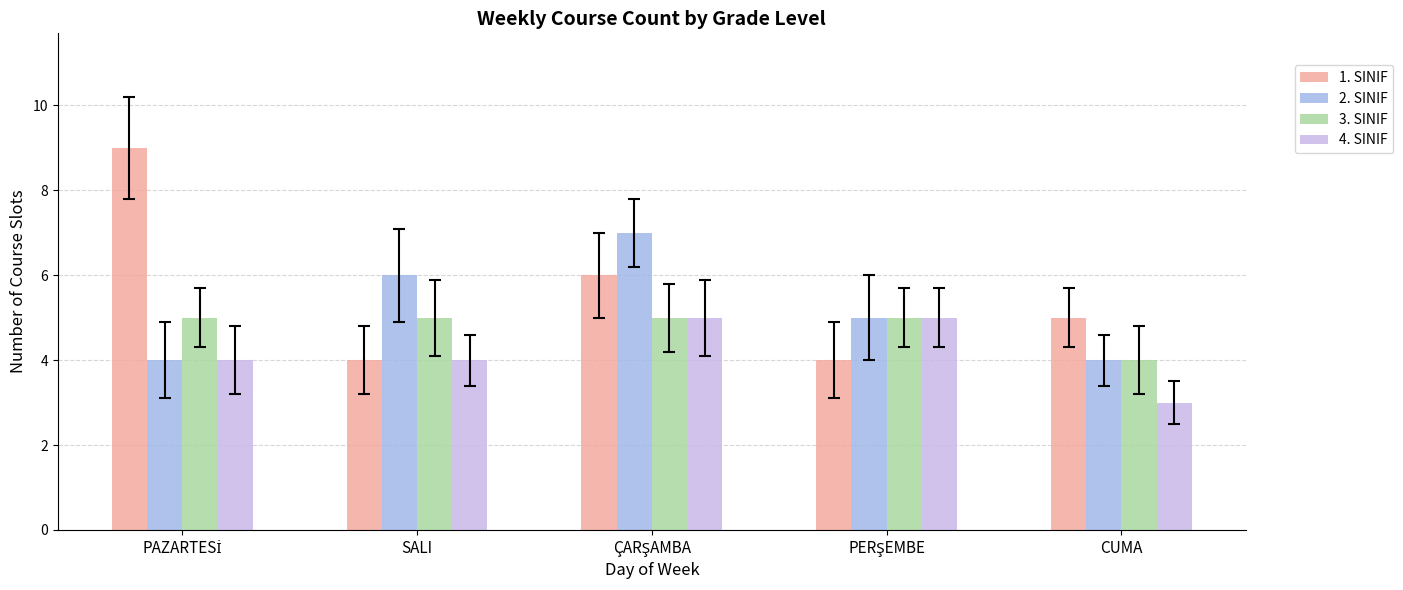

Rank the series by their average value, from lowest to highest.

4. SINIF, 3. SINIF, 2. SINIF, 1. SINIF